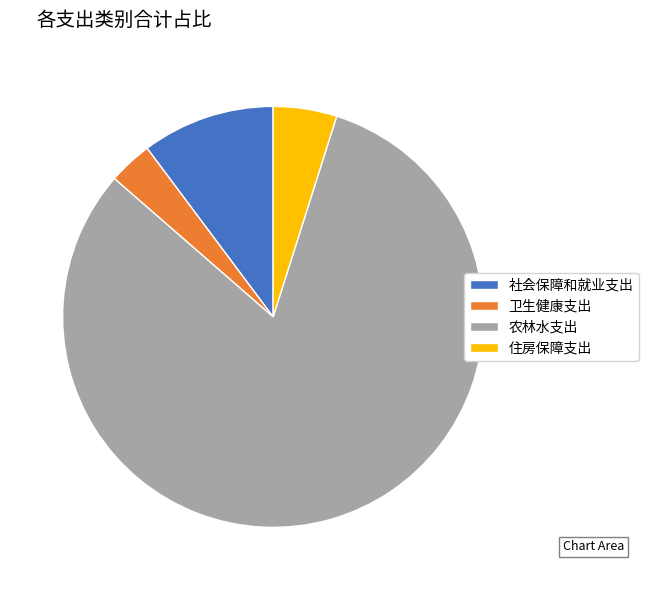

True or false: 社会保障和就业支出 accounts for 10% of the total.

True